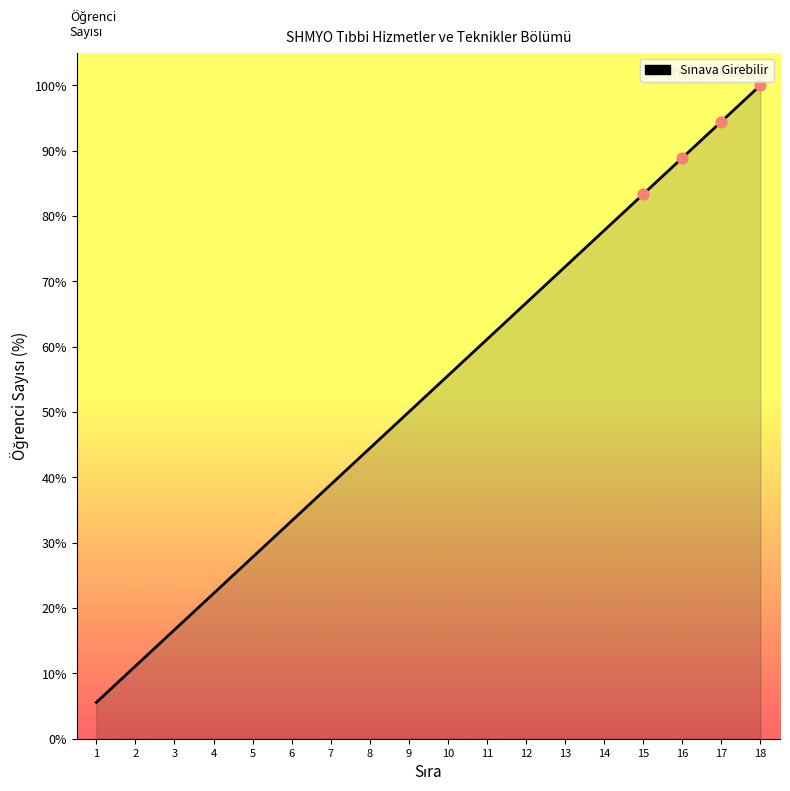

What is the change in value from 2 to 4?

+11.1